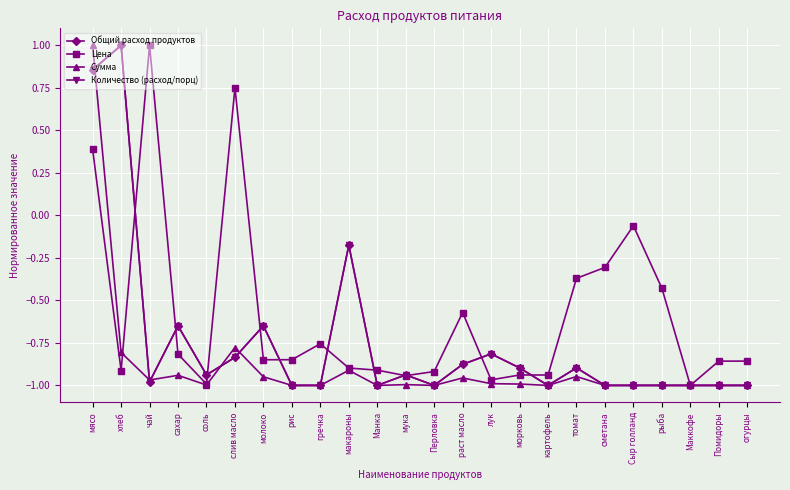

The Цена series shows -1.4 at молоко. True or false?

False